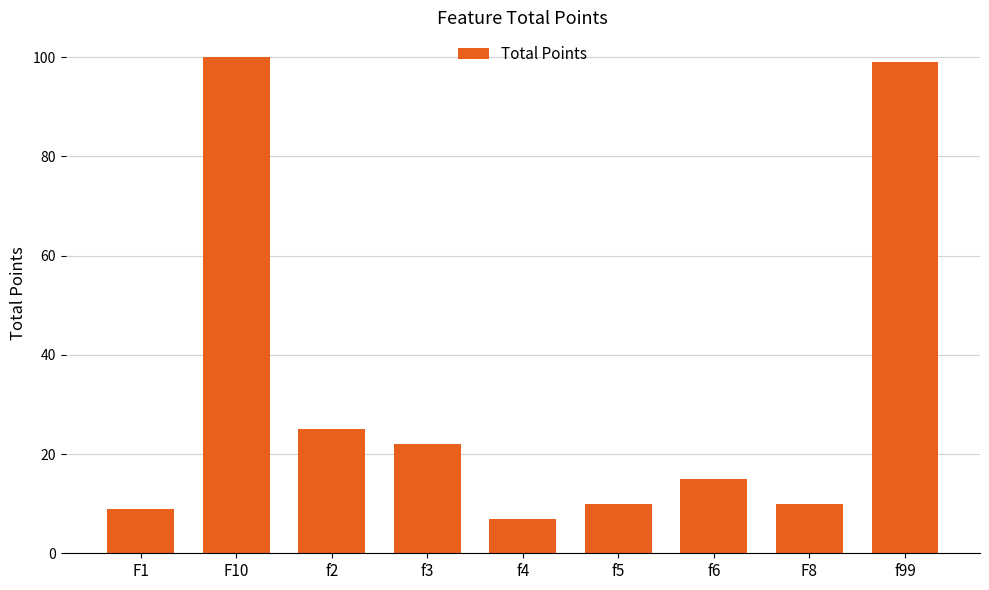

Count the number of categories in the chart.

9